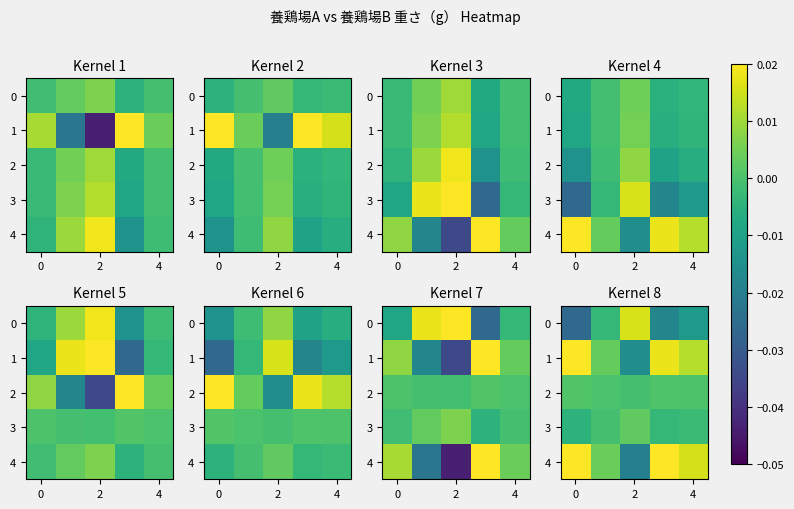

List the series in order of their peak value, highest first.

4, 1, 0, 3, 2